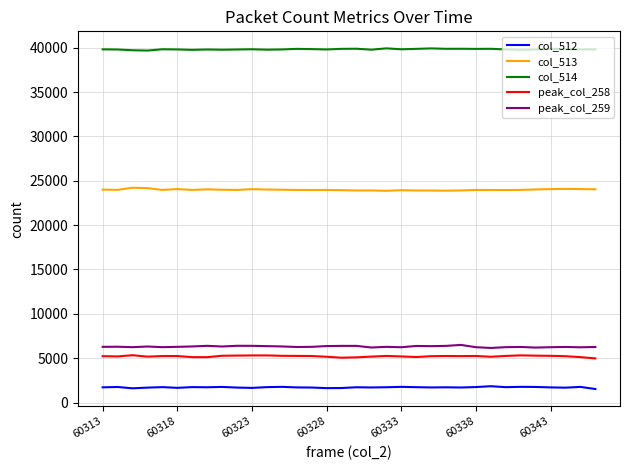

What is the highest value of the col_514 series?

39930